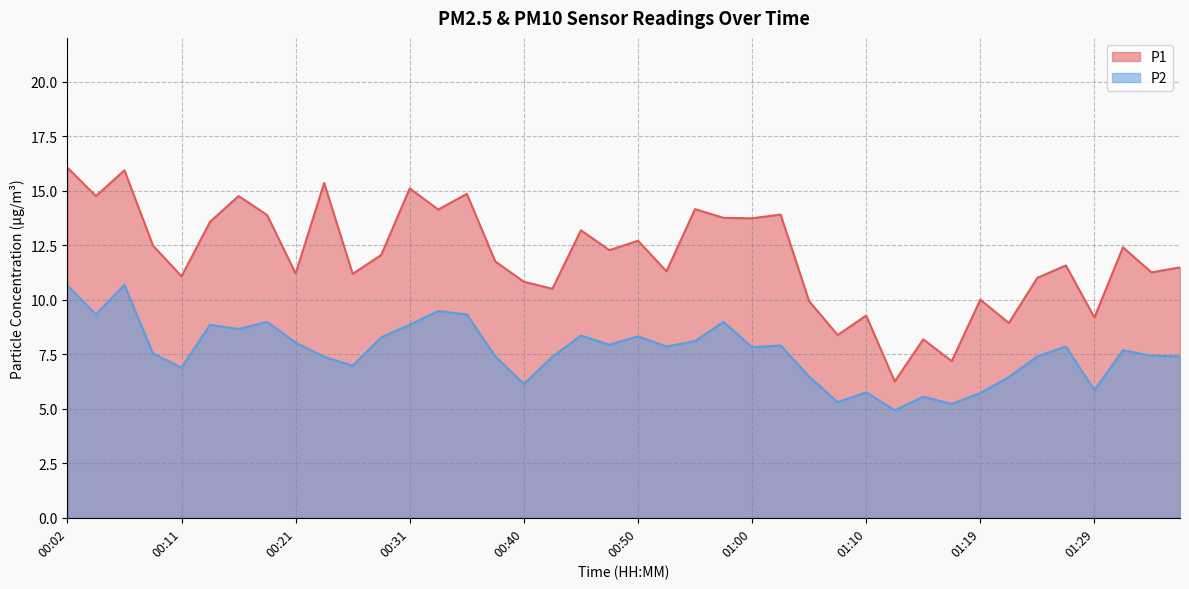

Where is the first local minimum for P2?

00:04